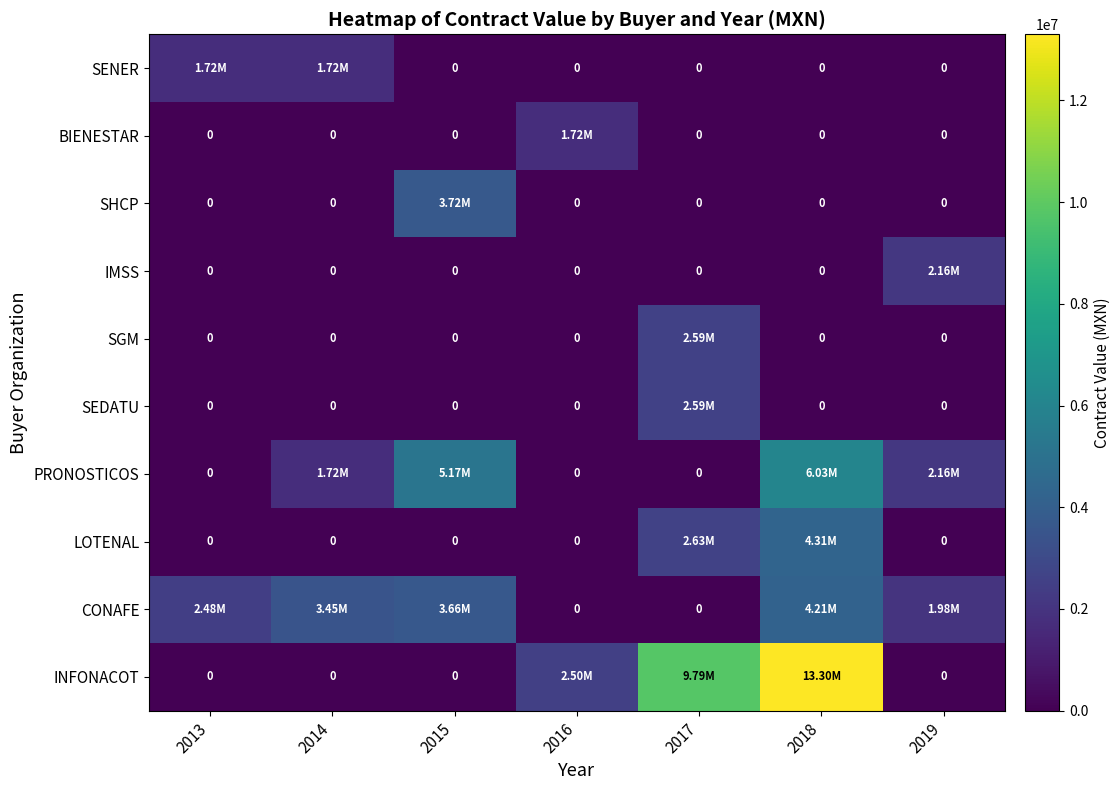

What is the approximate value of PRONOSTICOS at 2019?

2155172.4